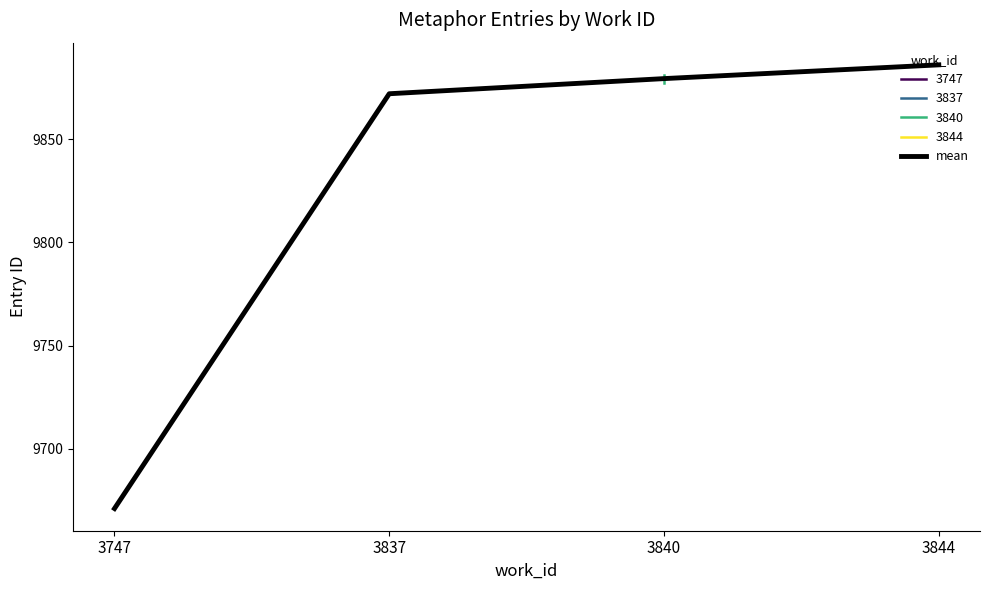

How many lines are shown in the chart?

1